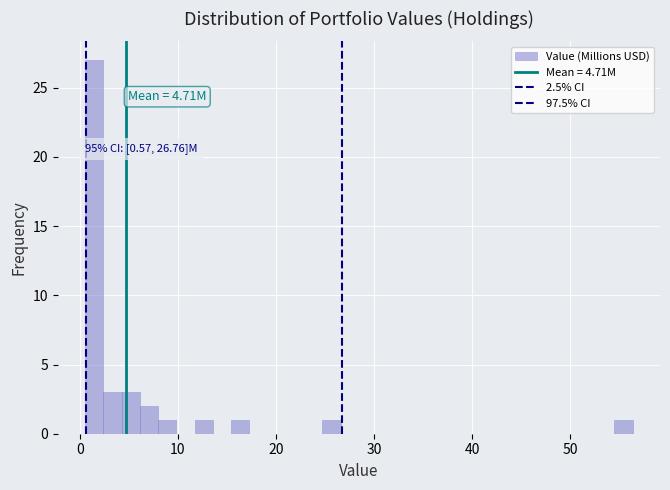

Read against the x-axis, roughly where is the centre of the tallest bar?

1